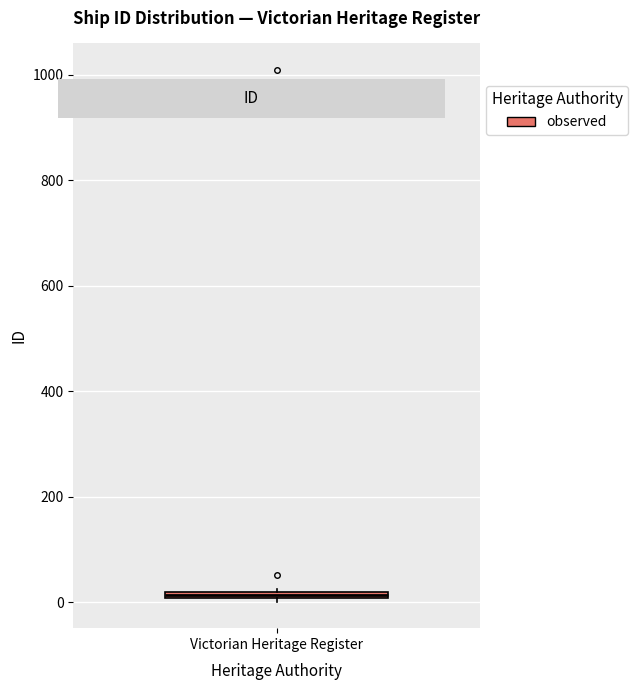

Where is the upper edge of the box for Victorian Heritage Register on the y-axis? The values are not printed on the chart, so give them approximately, as read against the axis.

20